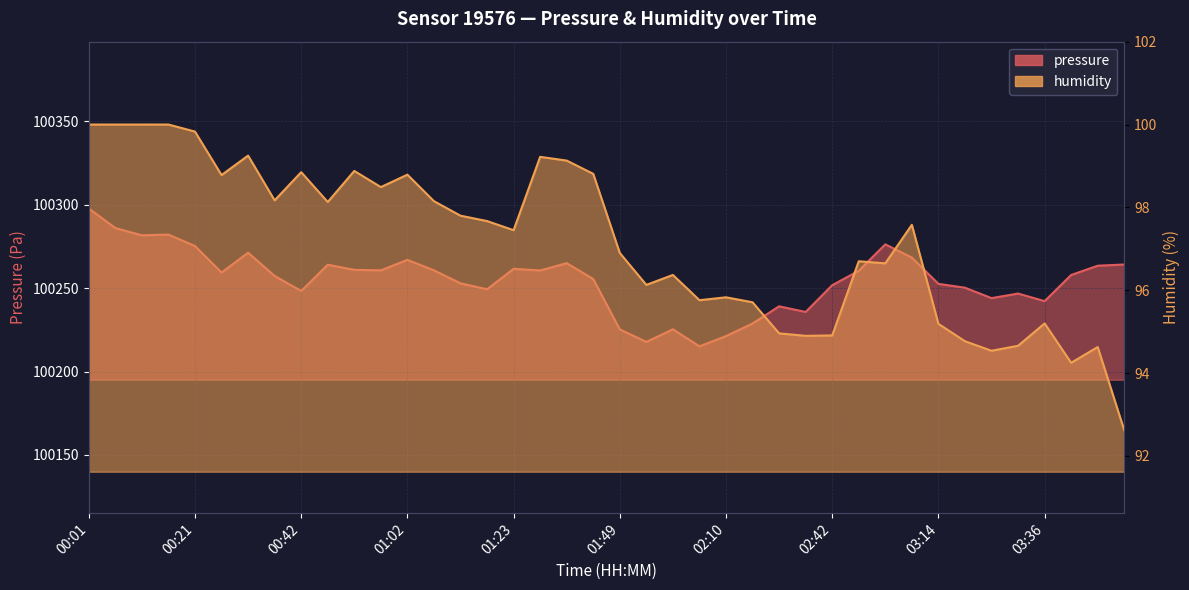

Which series has the largest total across all categories?

pressure